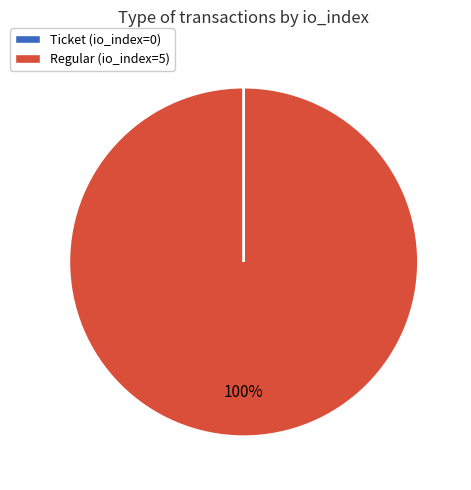

To the nearest percent, what is the average slice percentage?

50%